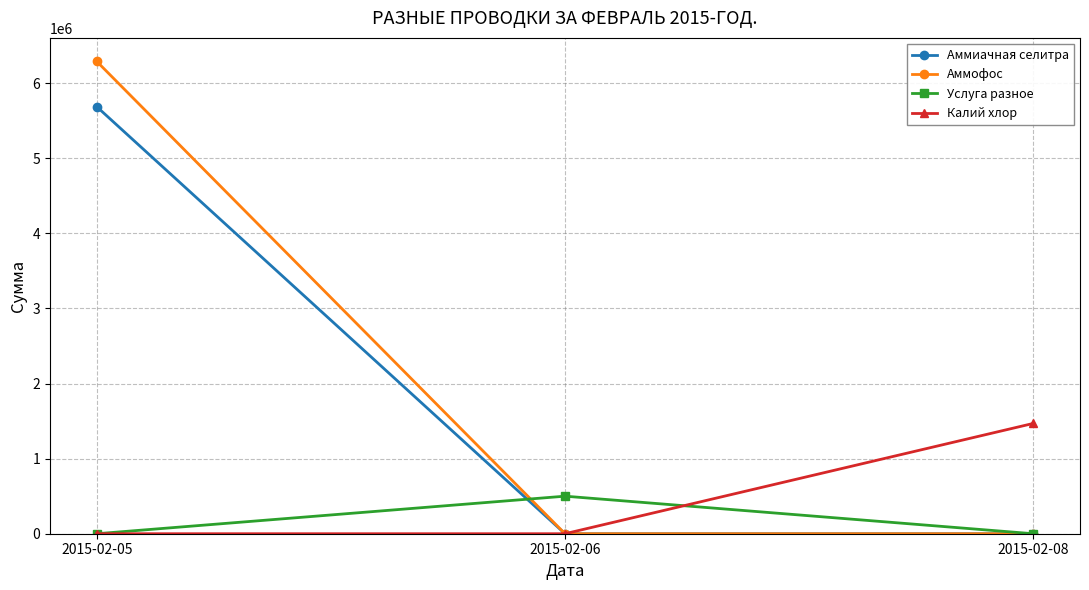

Which series has the widest spread of values?

Аммофос